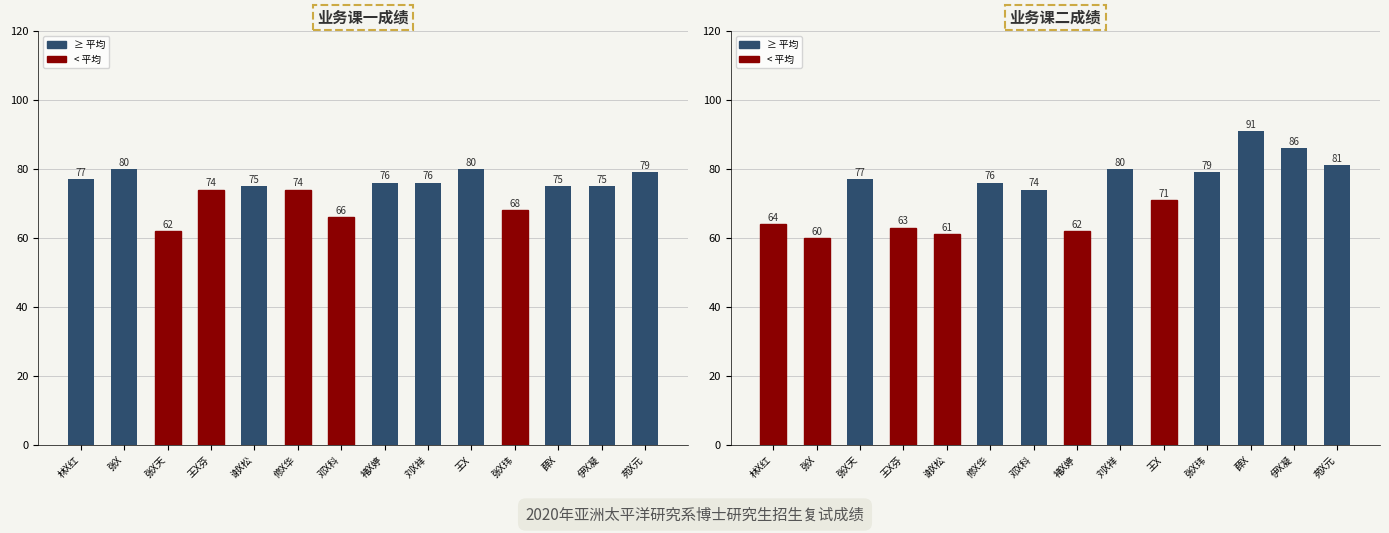

At how many categories does at least one series exceed 64?

14